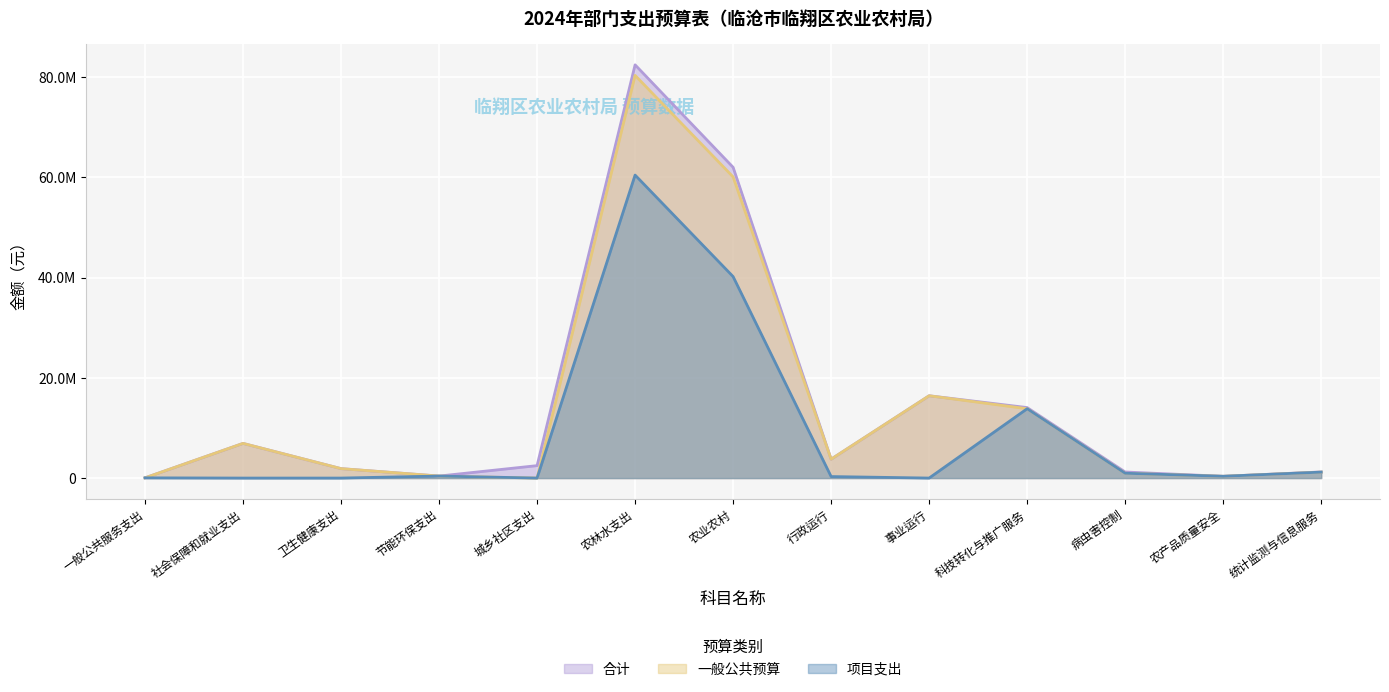

How many distinct data groups are displayed?

3